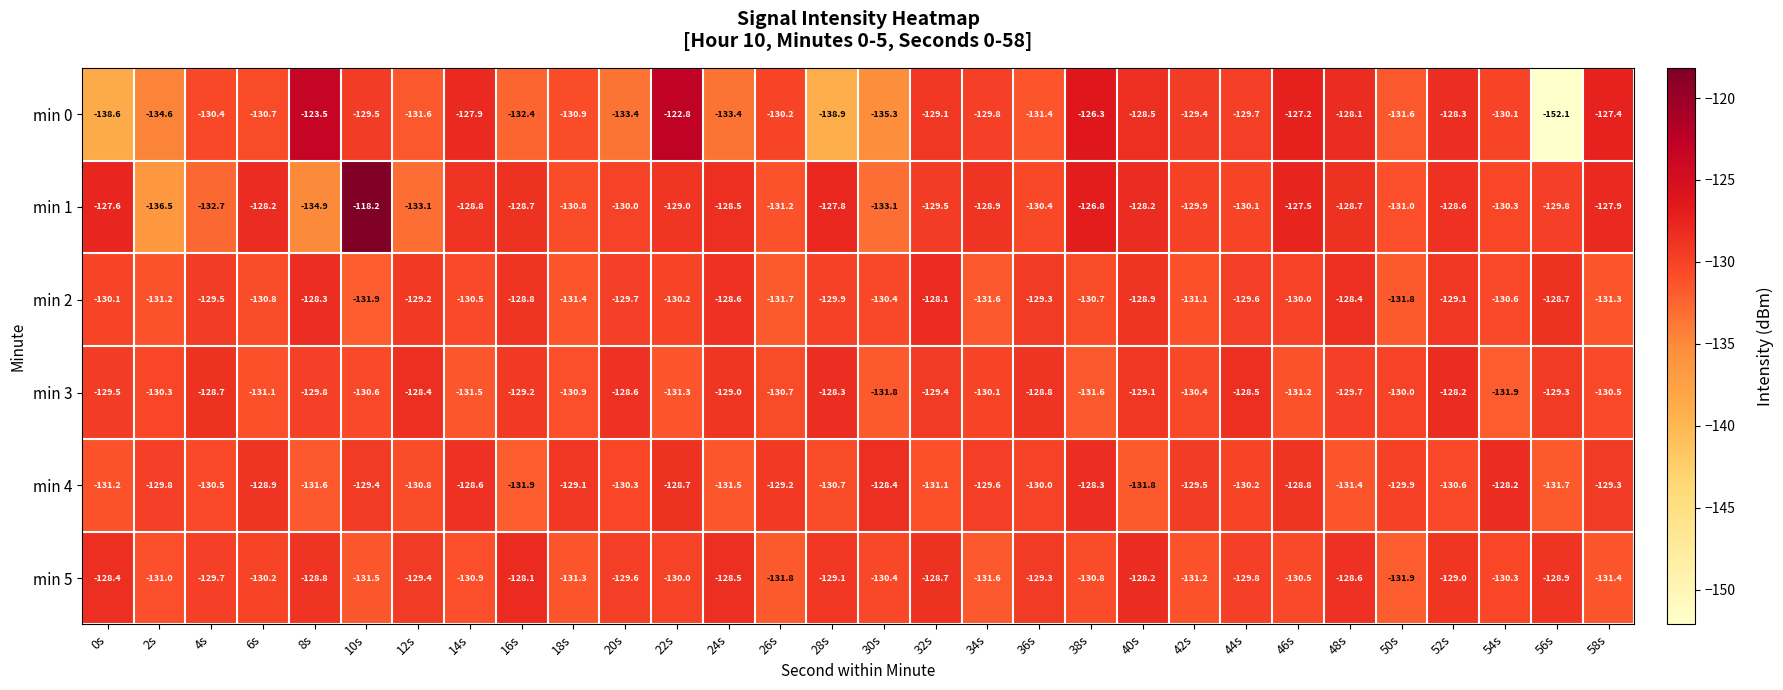

What is the approximate value of min 5 at 16s?

-128.1